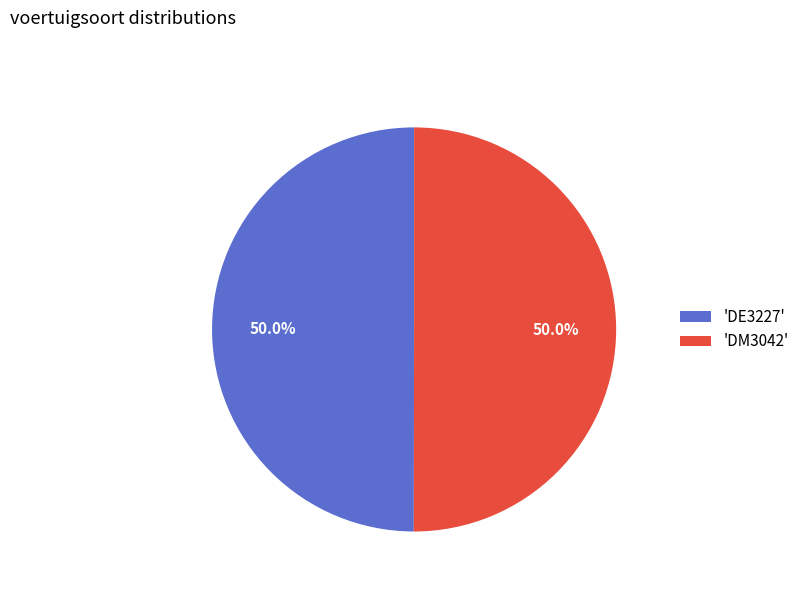

Combined, what portion of the pie is 'DE3227' and 'DM3042'?

100.0%